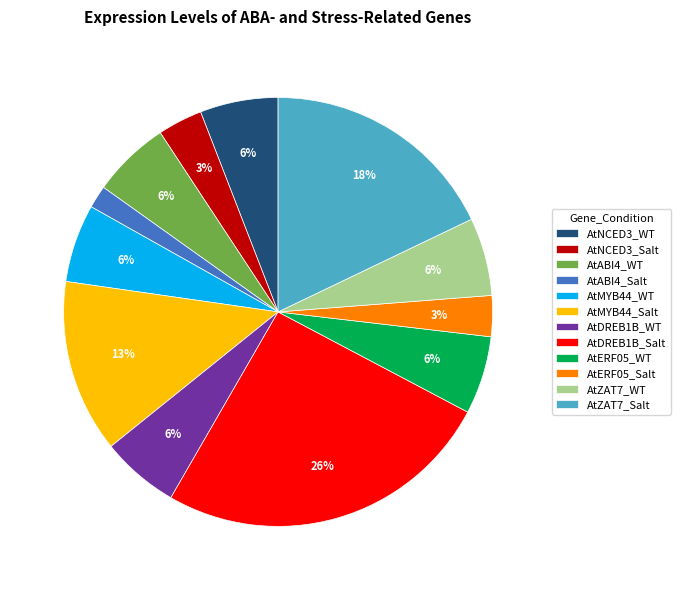

Does AtDREB1B_Salt account for over 50% of the chart?

No